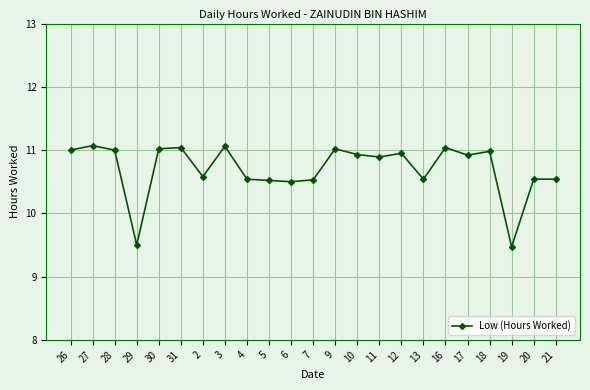

What is the label of the 12th point from the left?

7